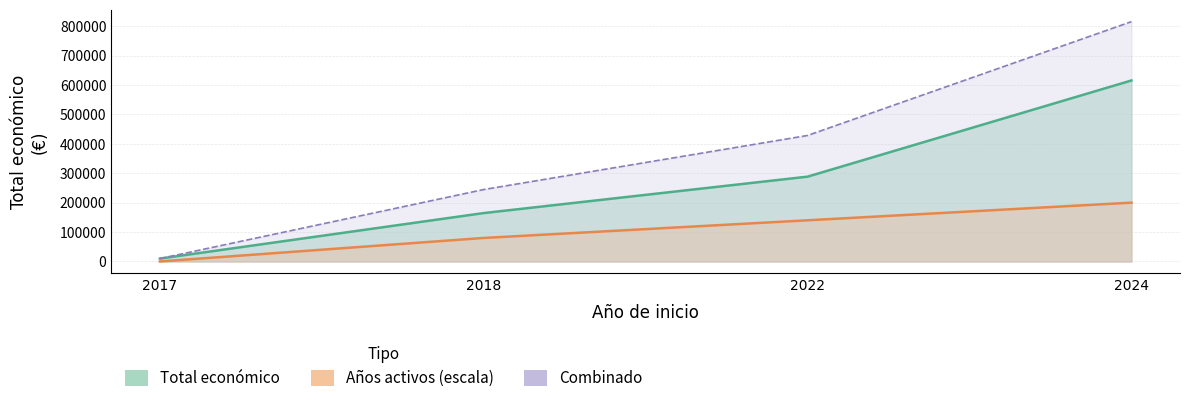

What is the value of the 2nd point from the left?

164600